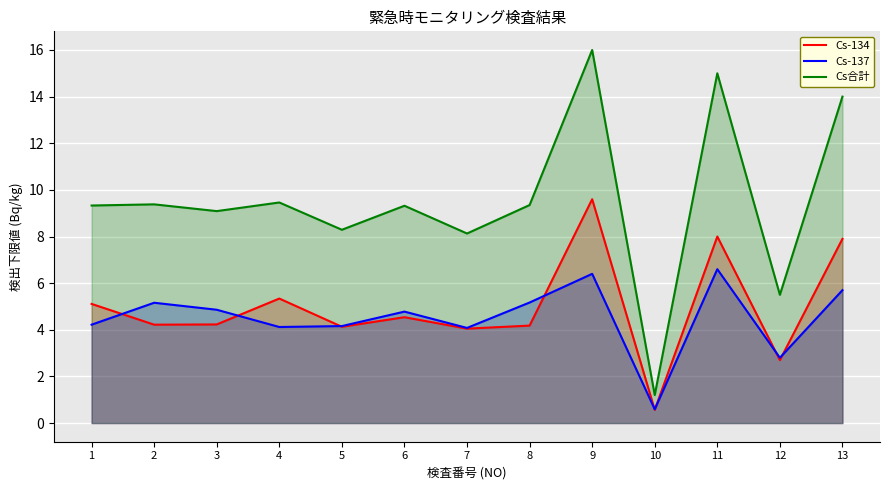

What is the average value of the Cs-137 series?

4.5